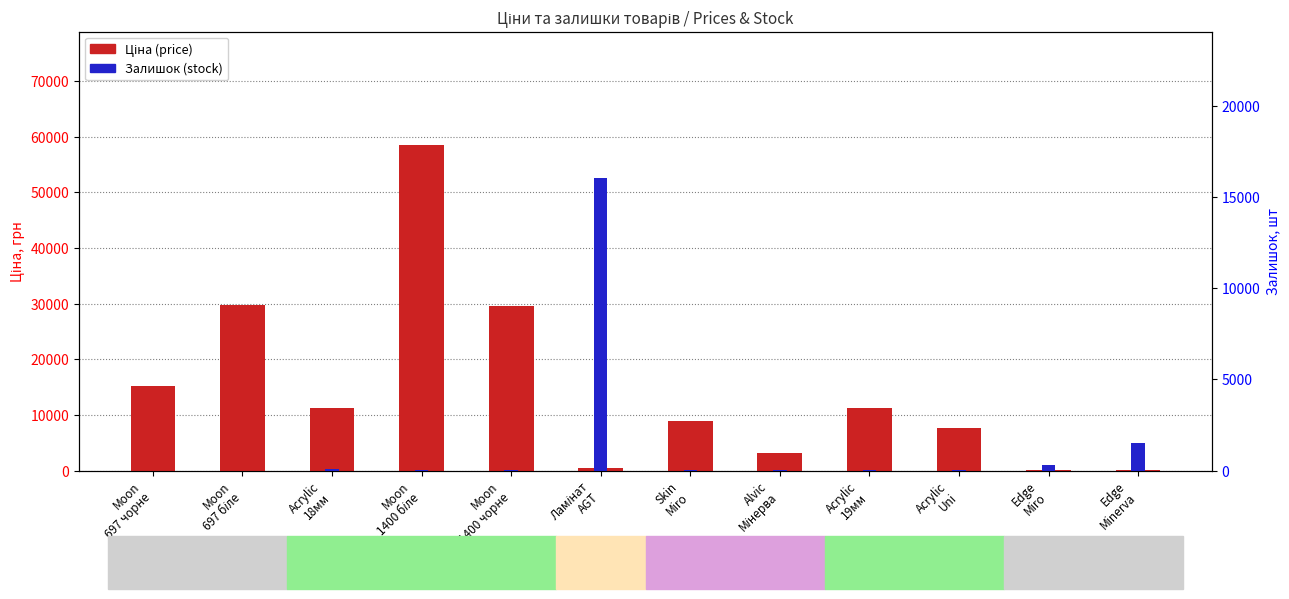

True or false: Ціна (price) has a value of 7693.1 at Acrylic
Uni.

True